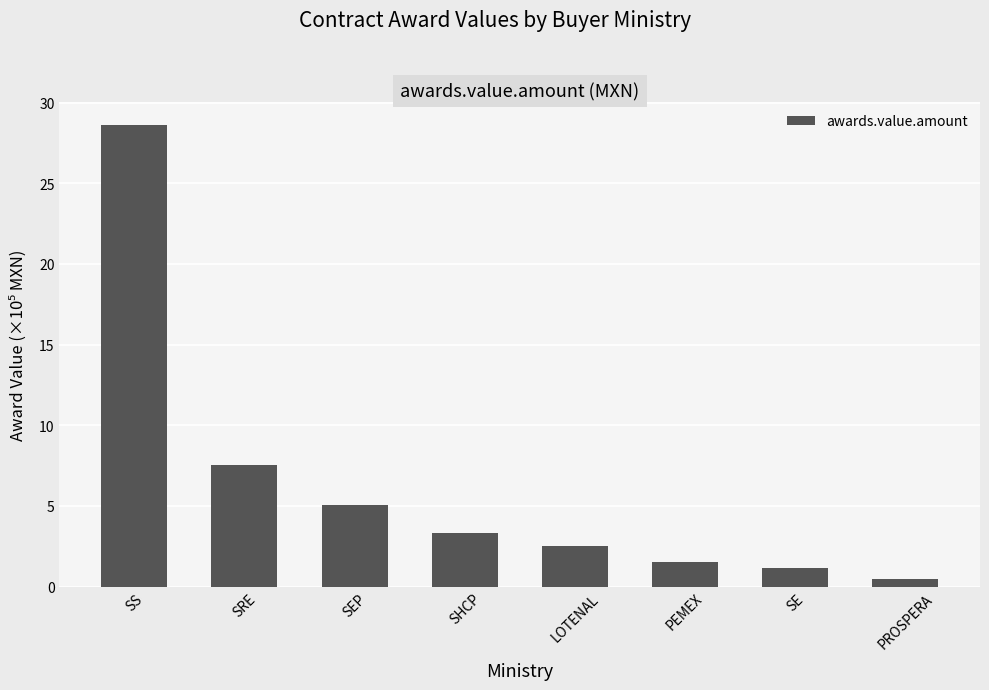

The value at PROSPERA is 0.5. True or false?

True